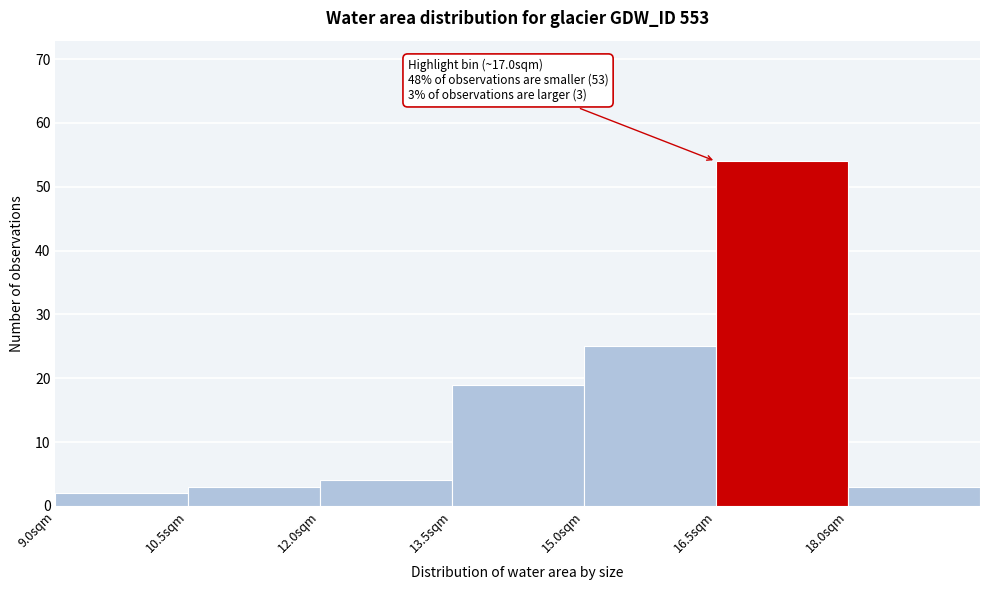

Which range on the x-axis has the tallest bar?

16.5 to 18.0